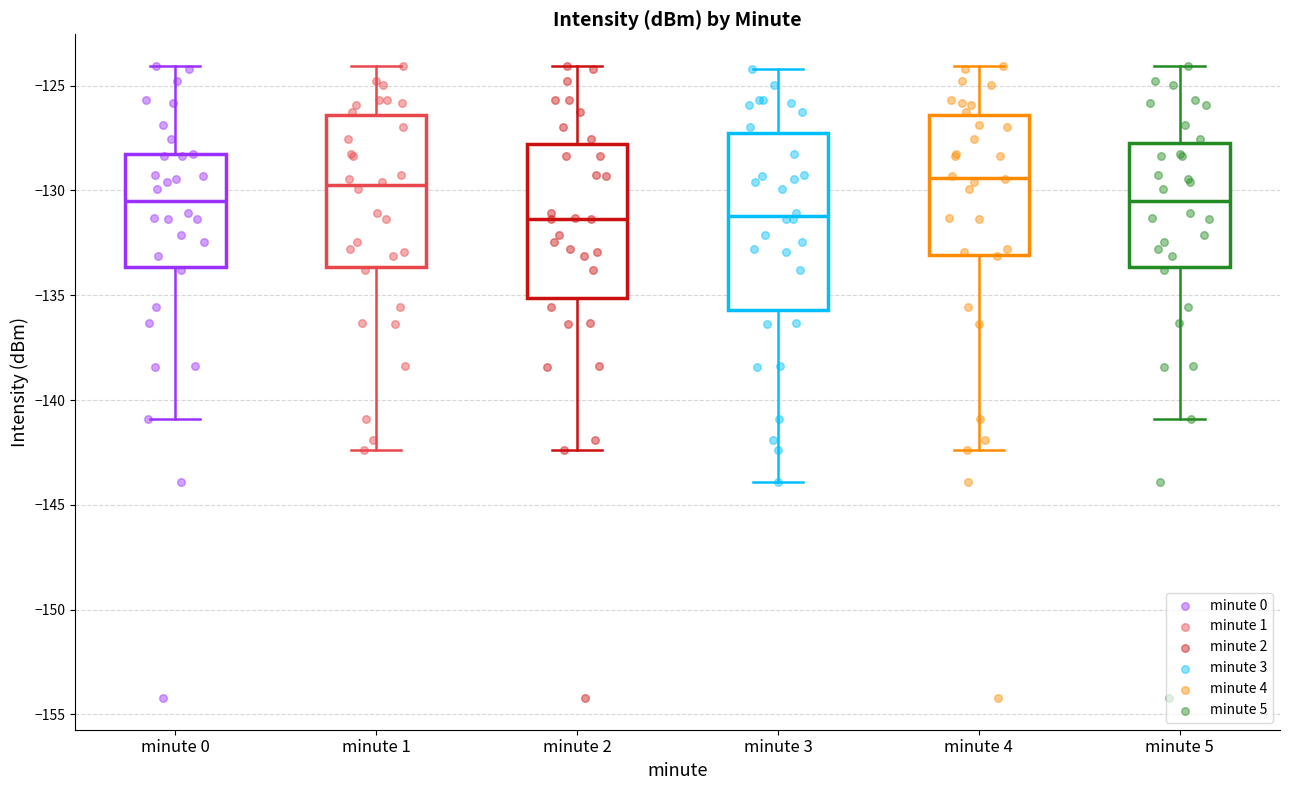

Reading left to right, read every box against the y-axis: the position of its median line, the range the box covers, and the ends of its whiskers. The values are not printed on the chart, so give them approximately, as read against the axis.

minute 0: median -130.5, box -133.5 to -128.5, whiskers -141.0 to -124.0
minute 1: median -129.5, box -133.5 to -126.5, whiskers -142.5 to -124.0
minute 2: median -131.5, box -135.0 to -128.0, whiskers -142.5 to -124.0
minute 3: median -131.0, box -135.5 to -127.5, whiskers -144.0 to -124.0
minute 4: median -129.5, box -133.0 to -126.5, whiskers -142.5 to -124.0
minute 5: median -130.5, box -133.5 to -127.5, whiskers -141.0 to -124.0